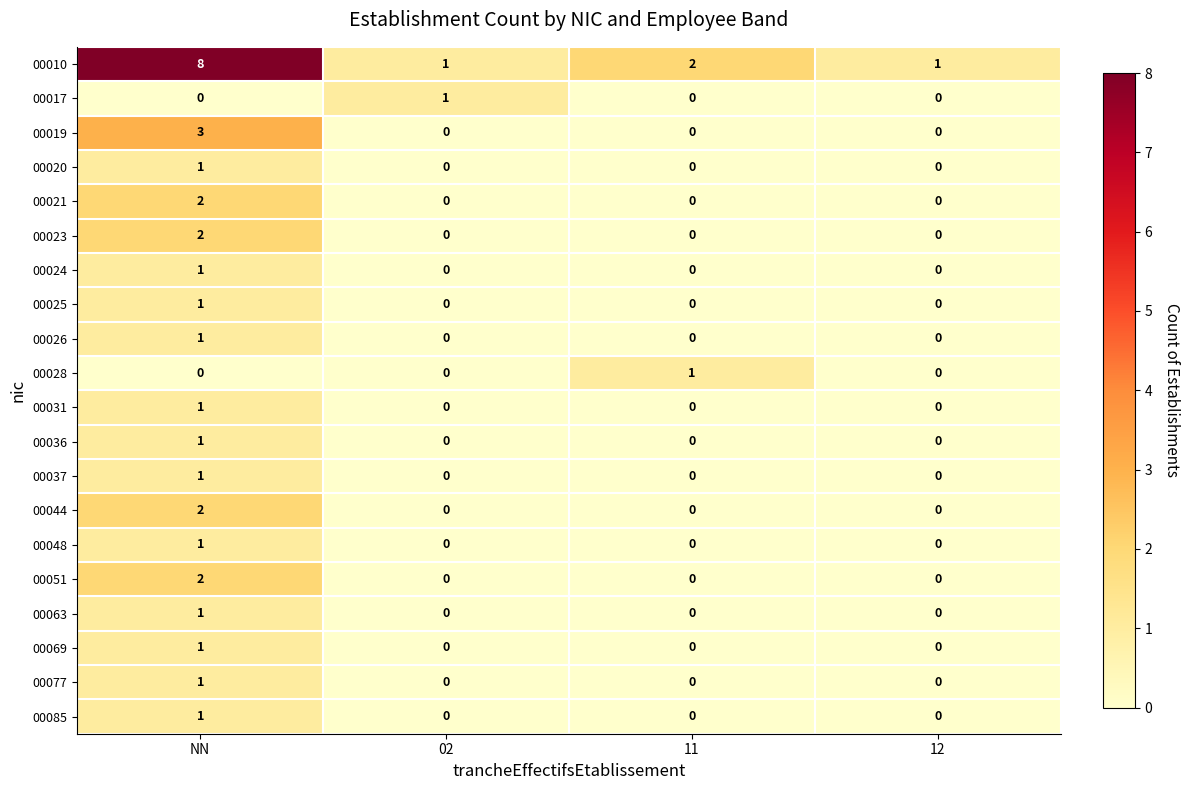

Between NN and 11, which series saw the biggest shift?

00010